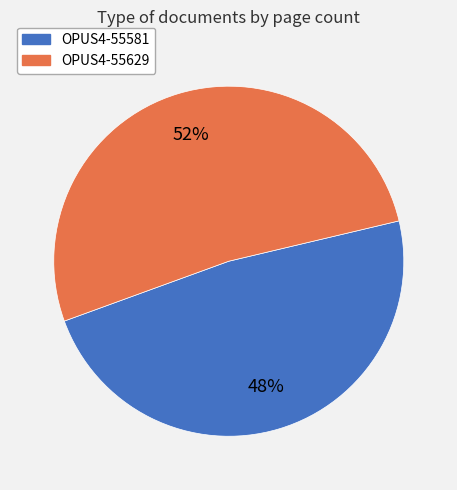

To the nearest percent, what is the difference between the OPUS4-55581 and OPUS4-55629 slice percentages?

4%